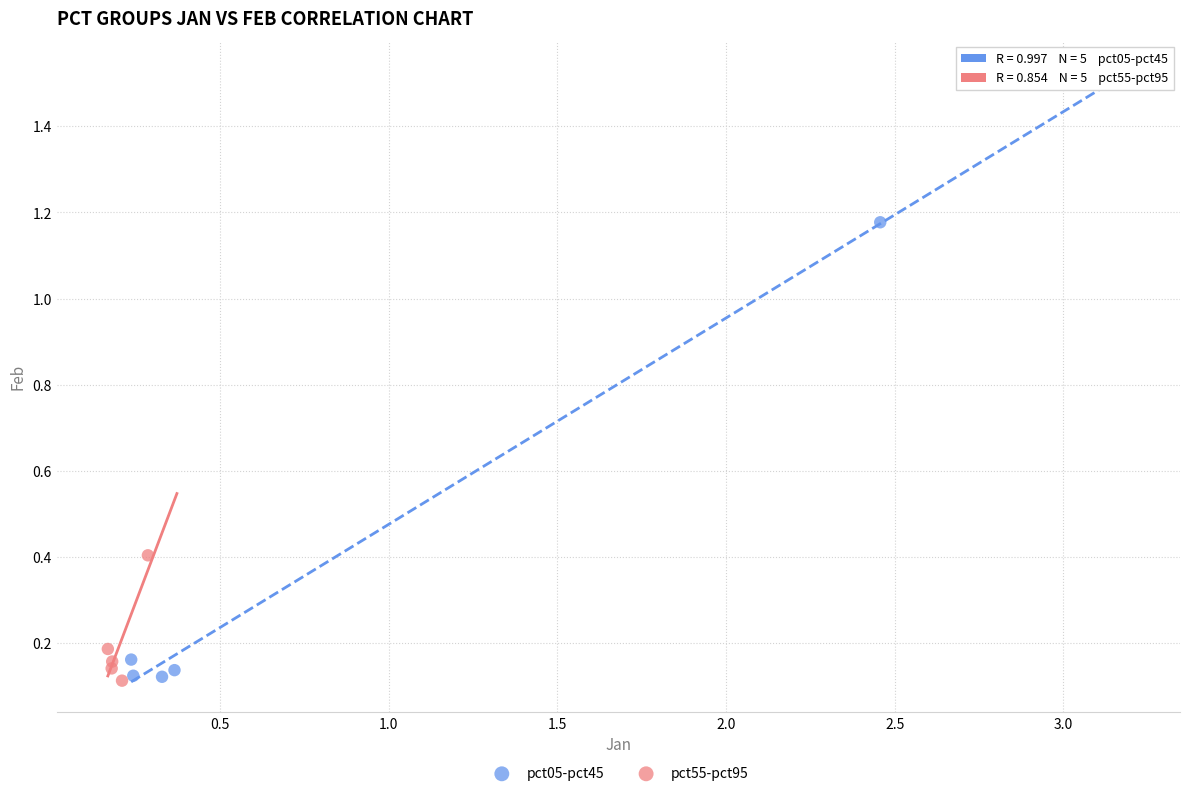

Which series has the widest spread of Y values?

pct05-pct45